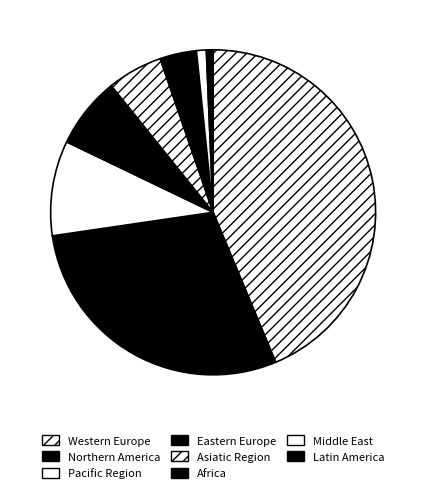

The Western Europe slice represents 49% of the pie. True or false?

False